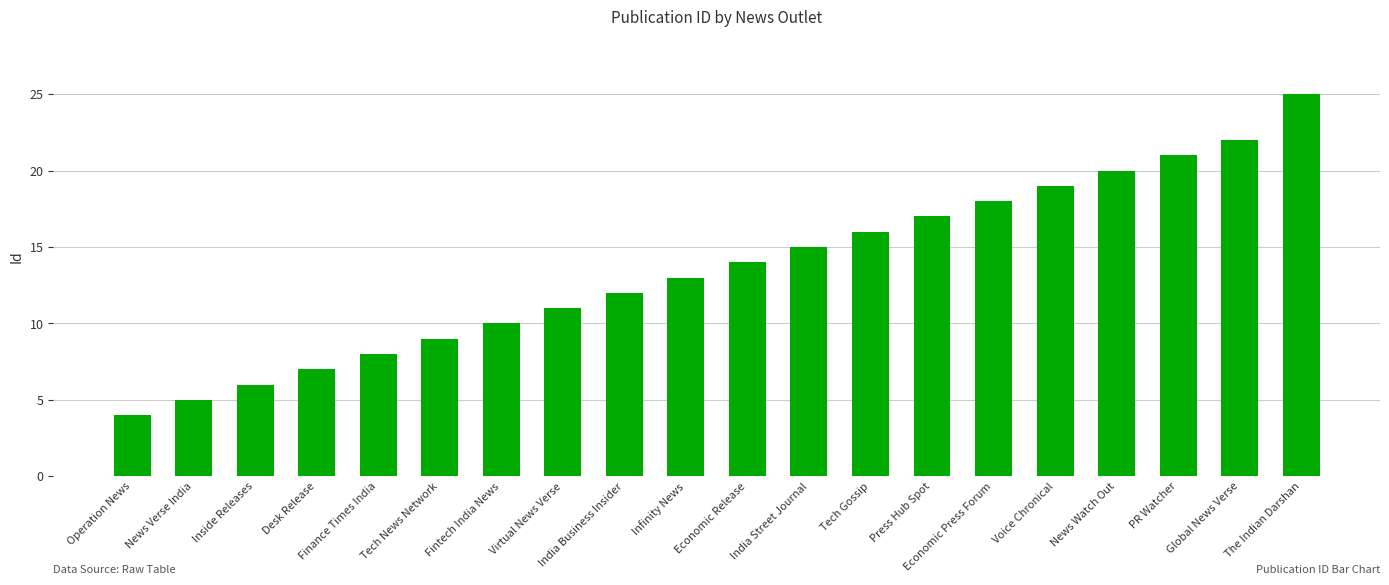

Is it true that the value at Global News Verse is 22?

True